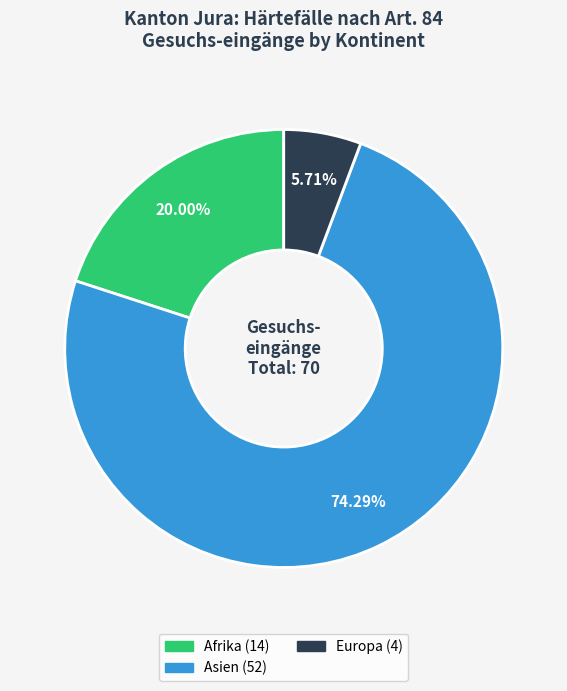

How many segments does this pie chart have?

3